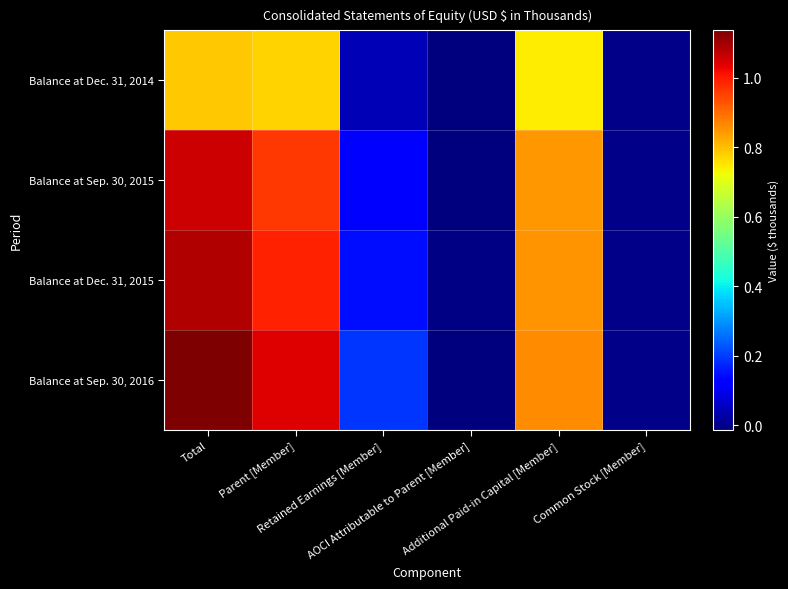

At which category does the chart reach its peak across all series?

Total